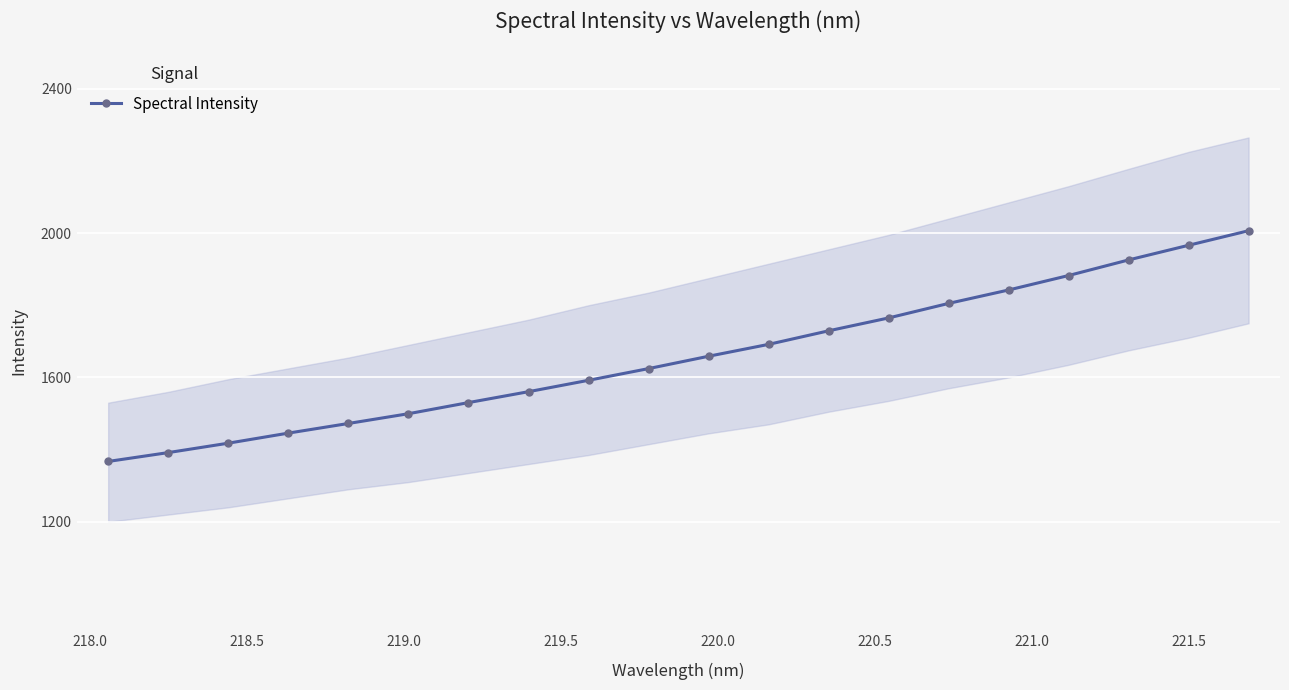

What is the minimum value for Spectral Intensity?

1367.2